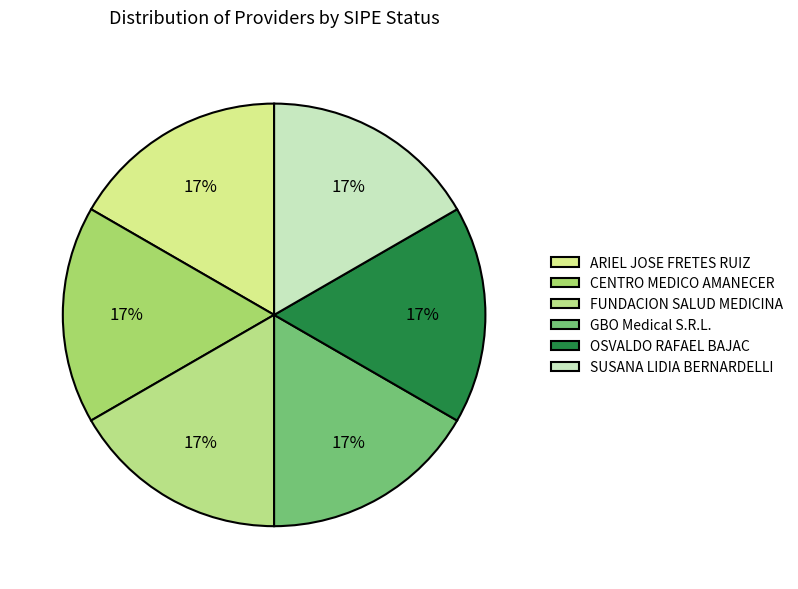

Does any single category account for the majority?

No